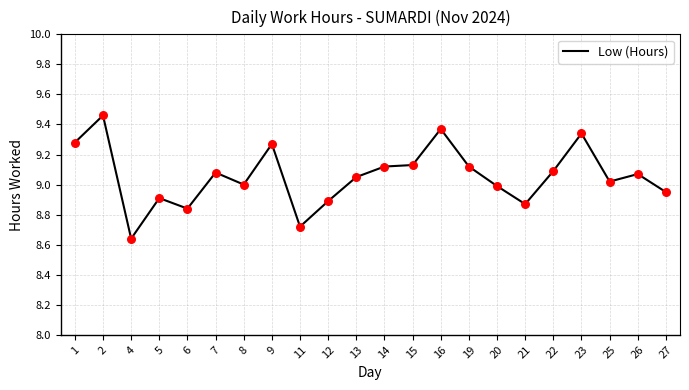

What is the change in value from 16 to 26?

-0.3